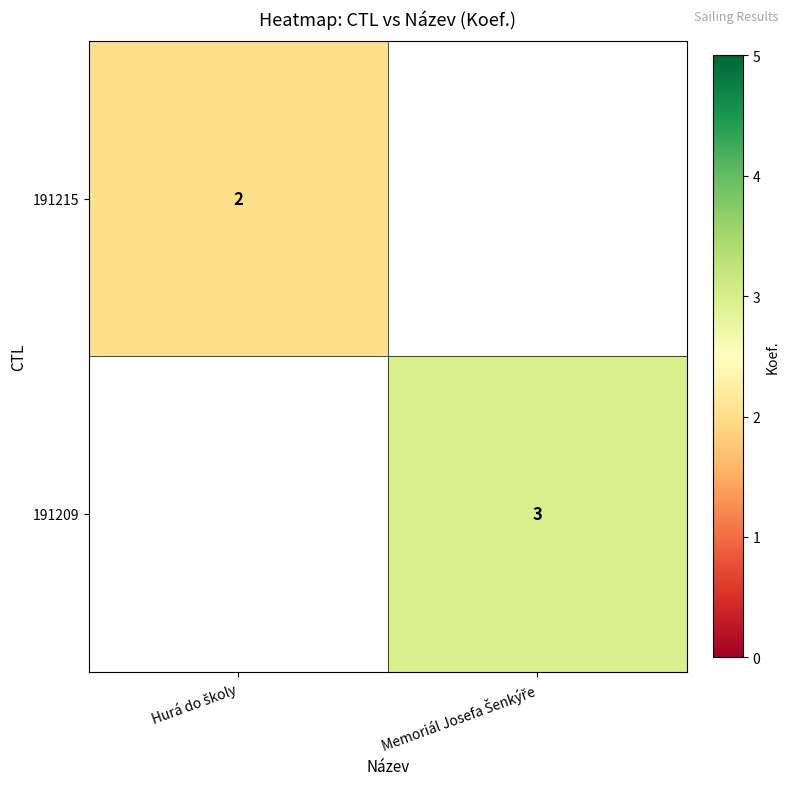

Is it true that 191215 equals 2.0 at Hurá do školy?

True